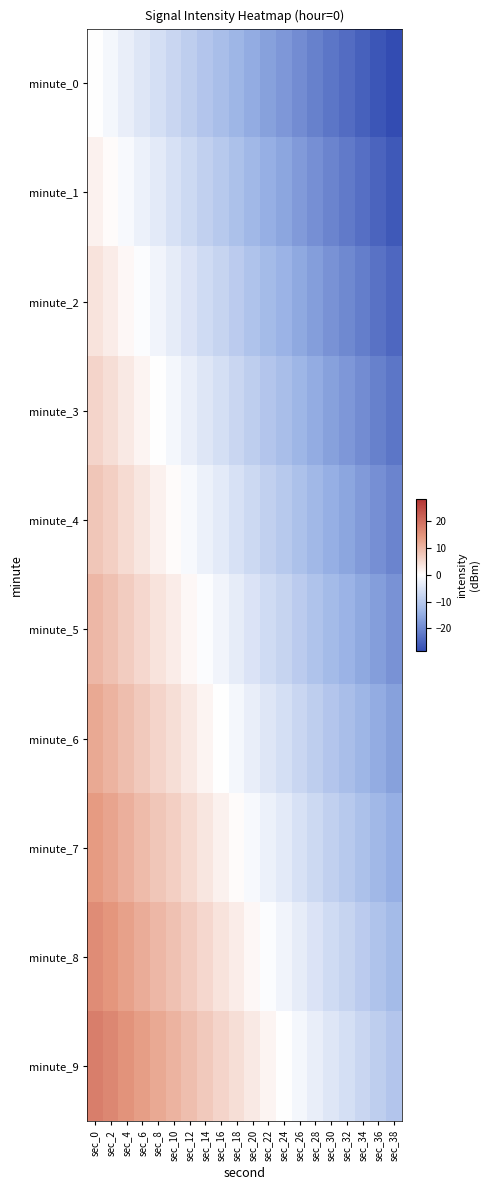

At how many categories does at least one series exceed 0?

12